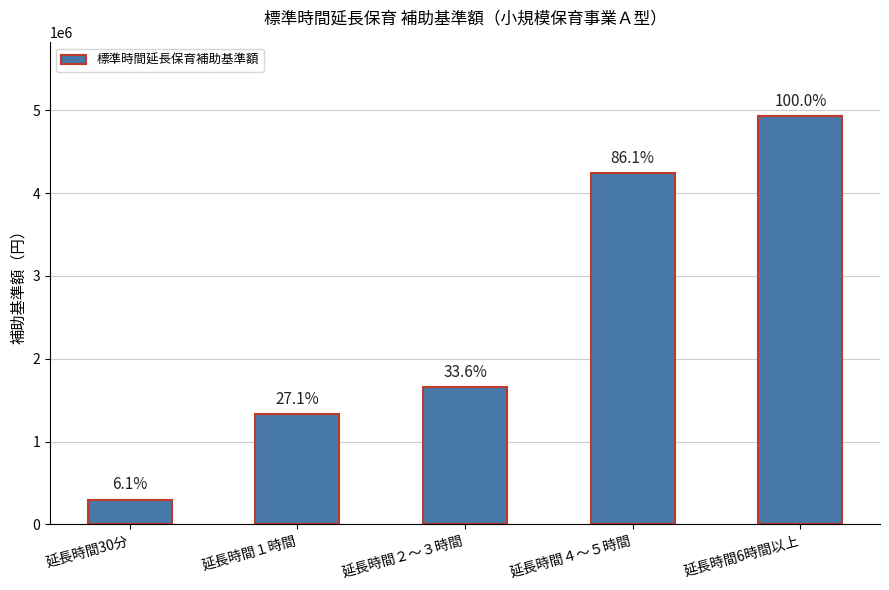

Where does the data first go above 1656000?

延長時間４～５時間